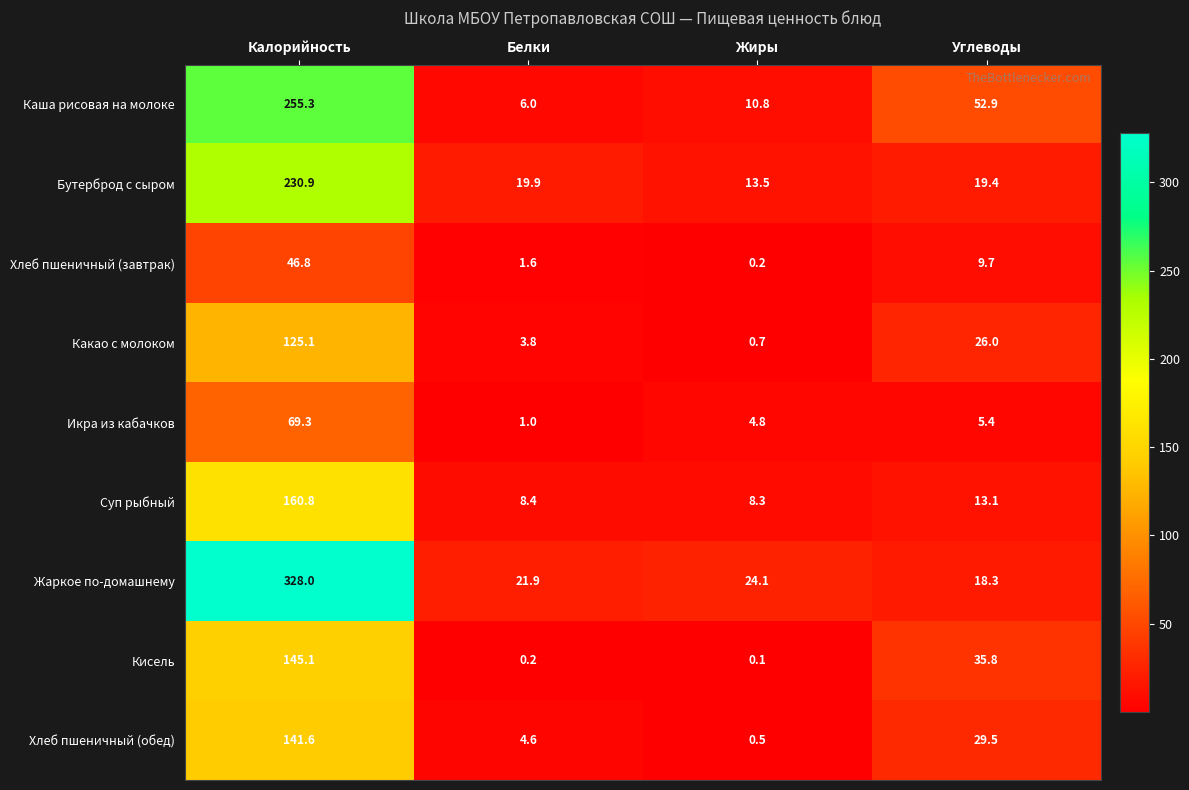

What is the difference between the highest and lowest values at Белки?

21.7